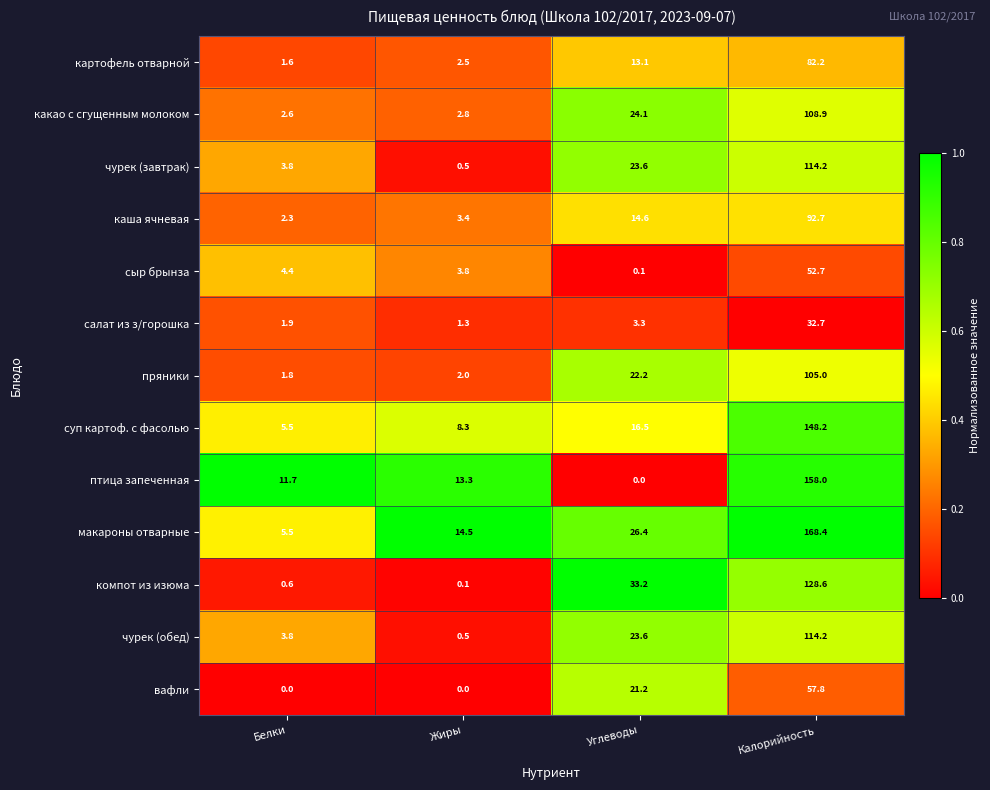

Is the value of компот из изюма at Углеводы greater than the value of каша ячневая at Калорийность?

No